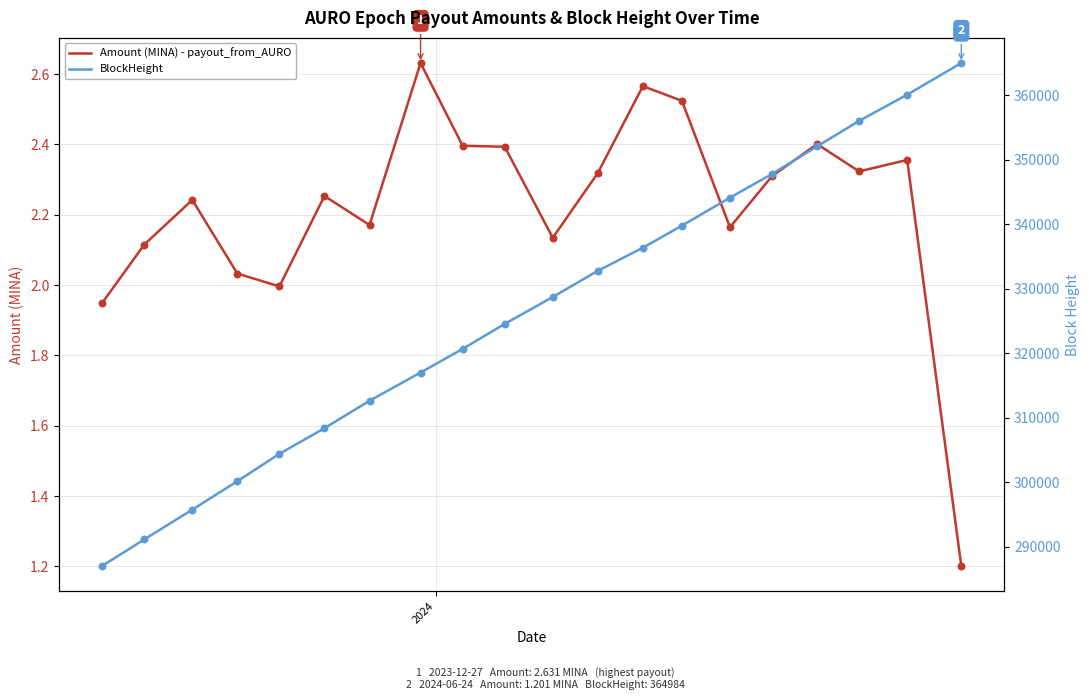

What are all the series names shown in the legend?

Amount (MINA) - payout_from_AURO, BlockHeight